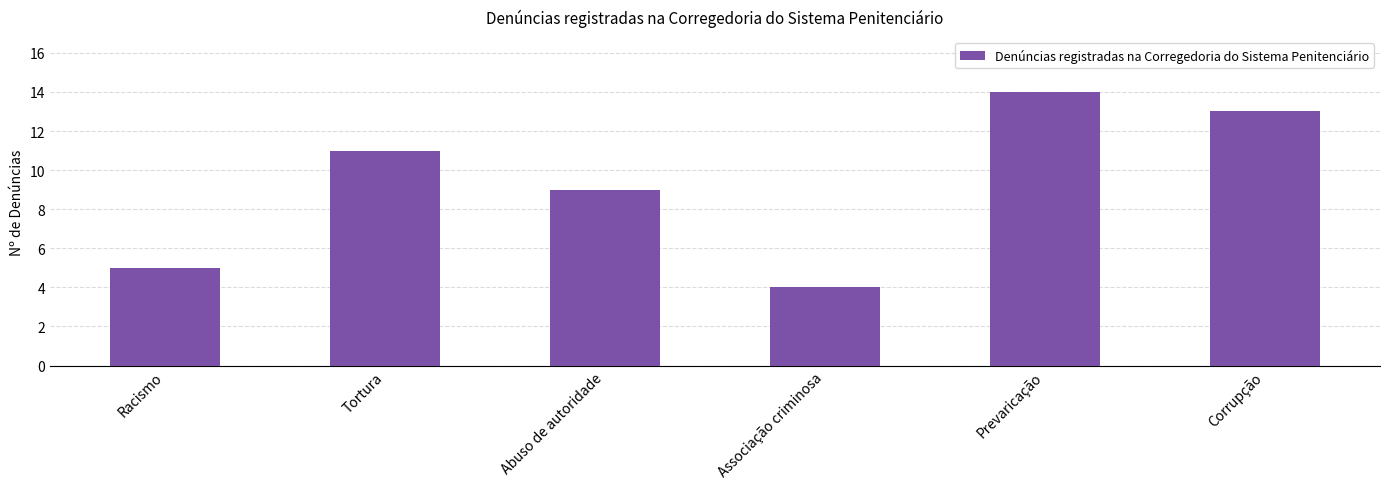

How many categories are shown in the chart?

6